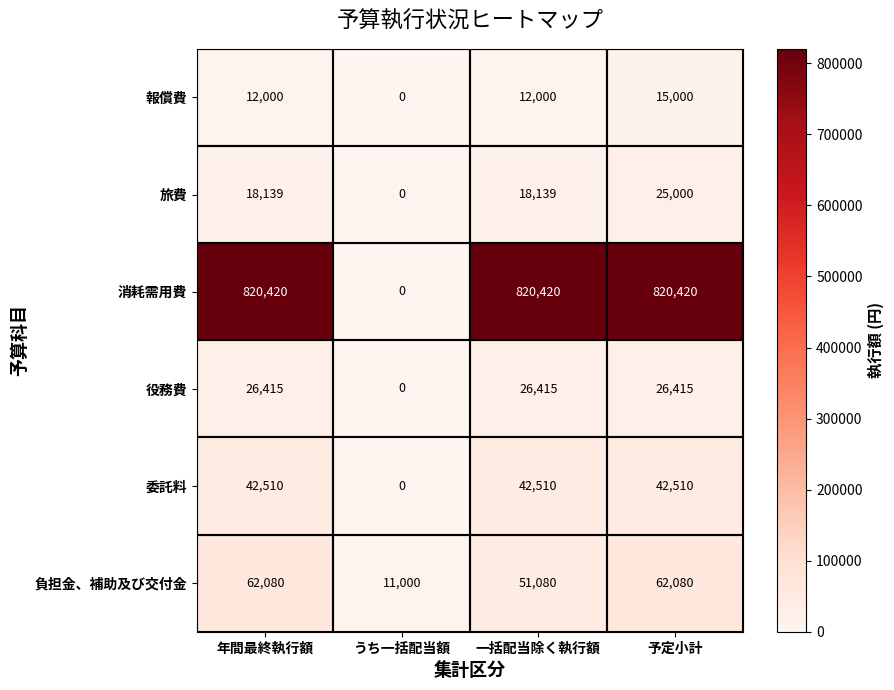

Read the 負担金、補助及び交付金 value at 一括配当除く執行額, to the nearest 100.

51100